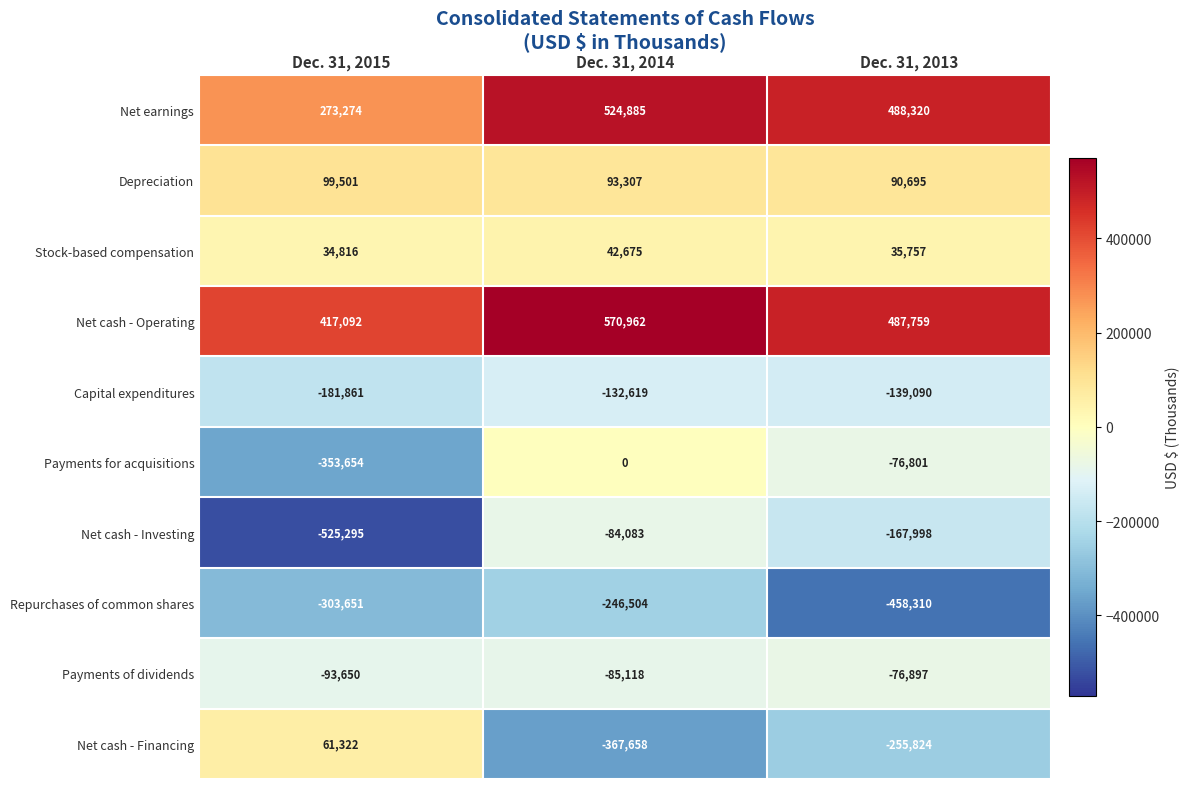

Which series changed the most between Dec. 31, 2014 and Dec. 31, 2013?

Repurchases of common shares